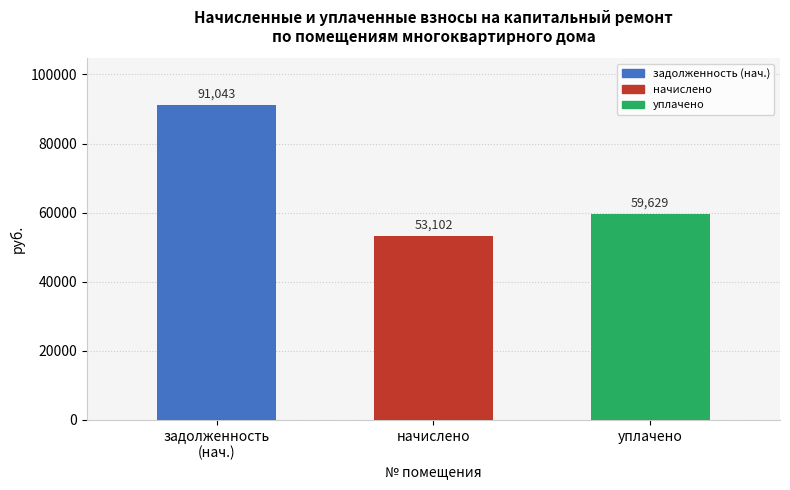

What are all the series names shown in the legend?

задолженность (нач.), начислено, уплачено